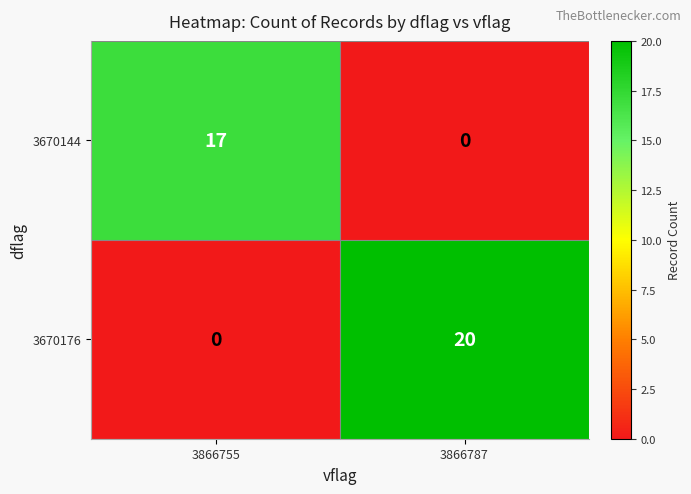

Count the number of data series in this chart.

2